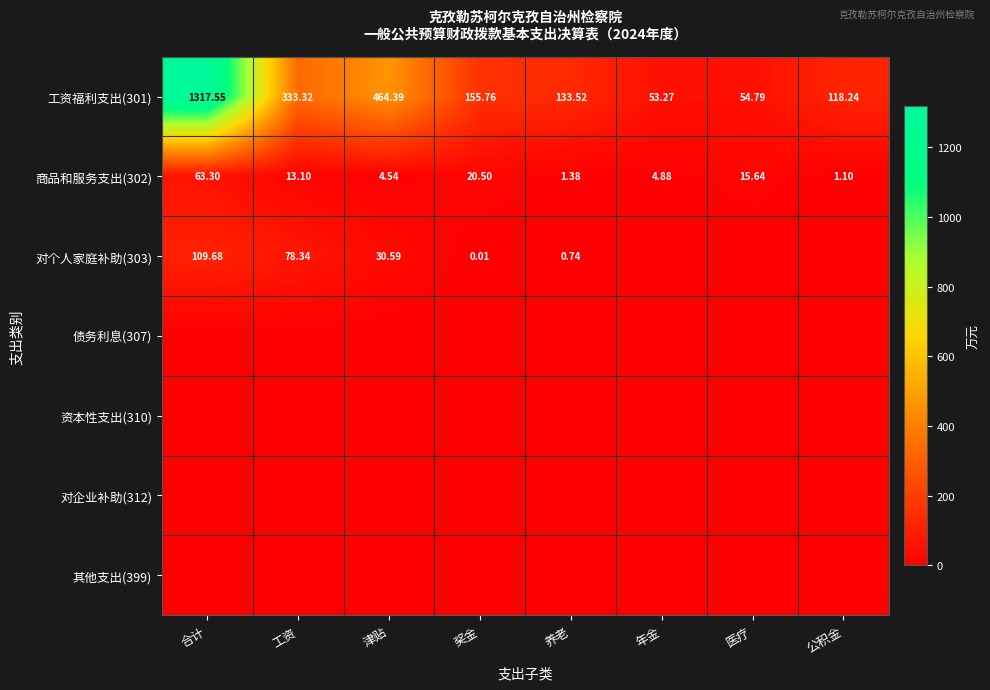

Count the number of data series in this chart.

7